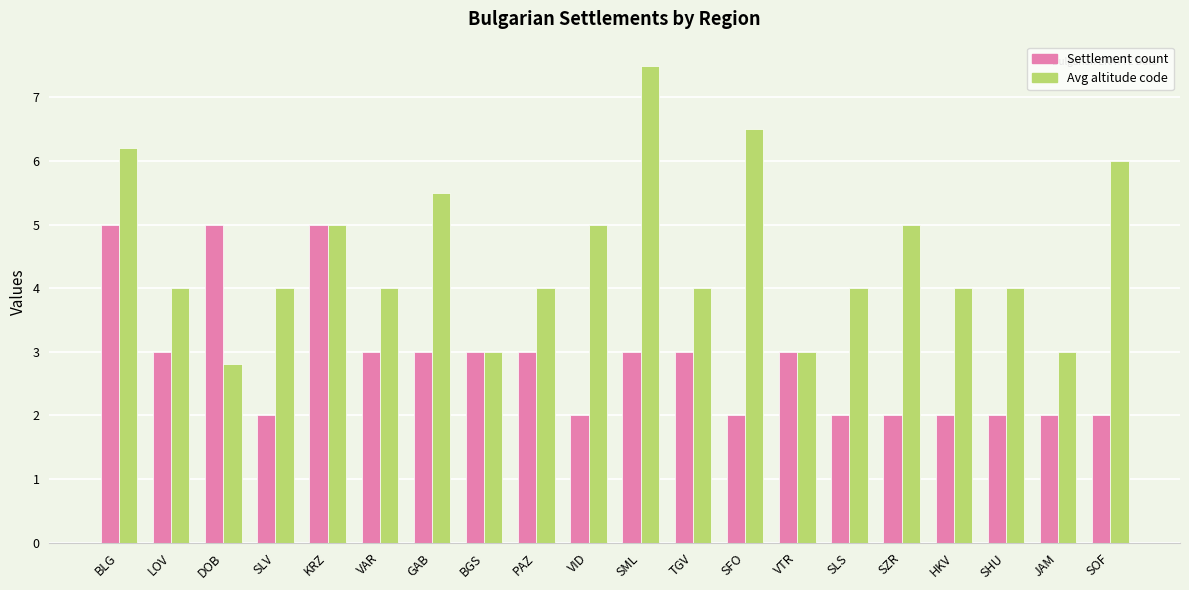

The value of Avg altitude code at VID is 5.0. True or false?

True